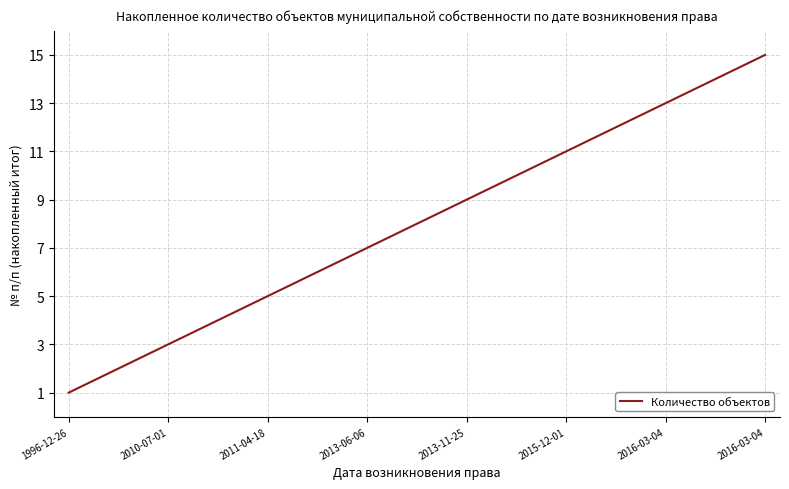

What is the difference between the maximum and minimum values?

14